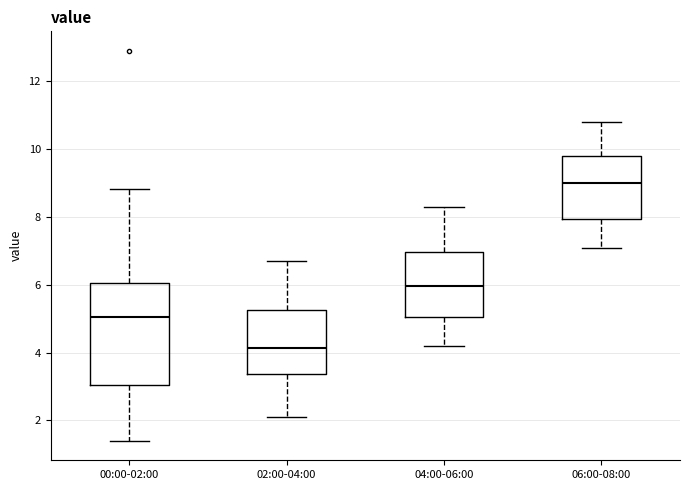

Reading left to right, transcribe this box plot: for each box, give where its median line is, the range the box spans, and where its two whiskers end, as read against the y-axis. The values are not printed on the chart, so give them approximately, as read against the axis.

00:00-02:00: median 5.0, box 3.0 to 6.0, whiskers 1.4 to 8.8
02:00-04:00: median 4.2, box 3.4 to 5.2, whiskers 2.2 to 6.8
04:00-06:00: median 6.0, box 5.0 to 7.0, whiskers 4.2 to 8.4
06:00-08:00: median 9.0, box 8.0 to 9.8, whiskers 7.2 to 10.8